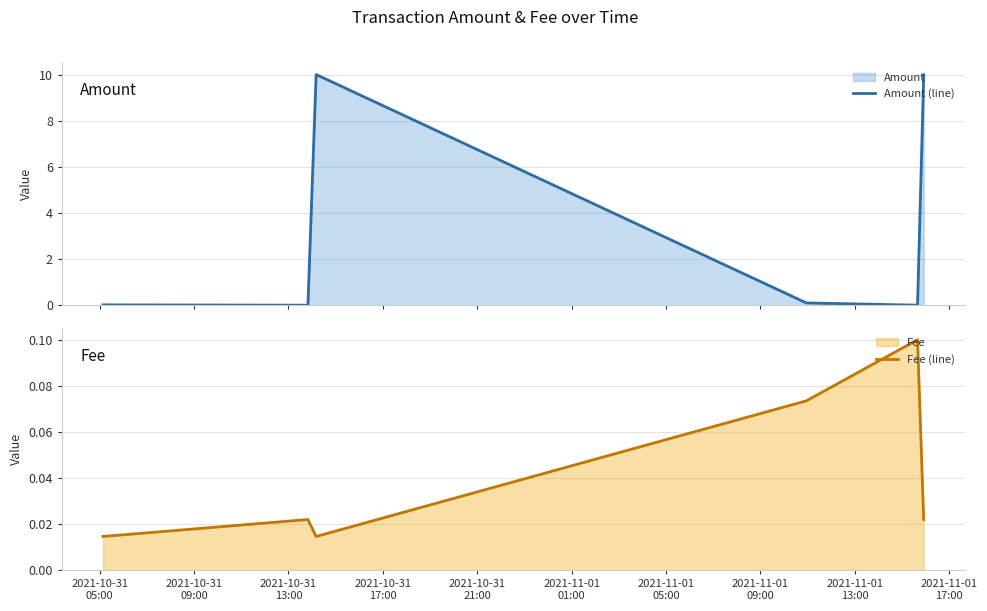

Does the chart have visible grid lines?

Yes